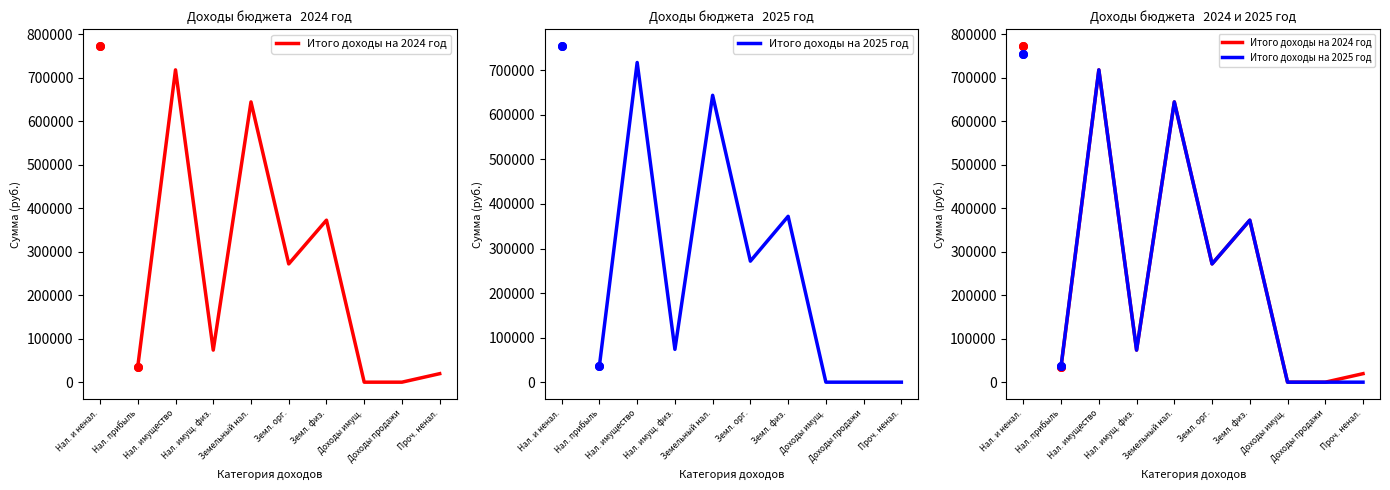

Which series has the largest Y range (max minus min)?

Итого доходы на 2024 год